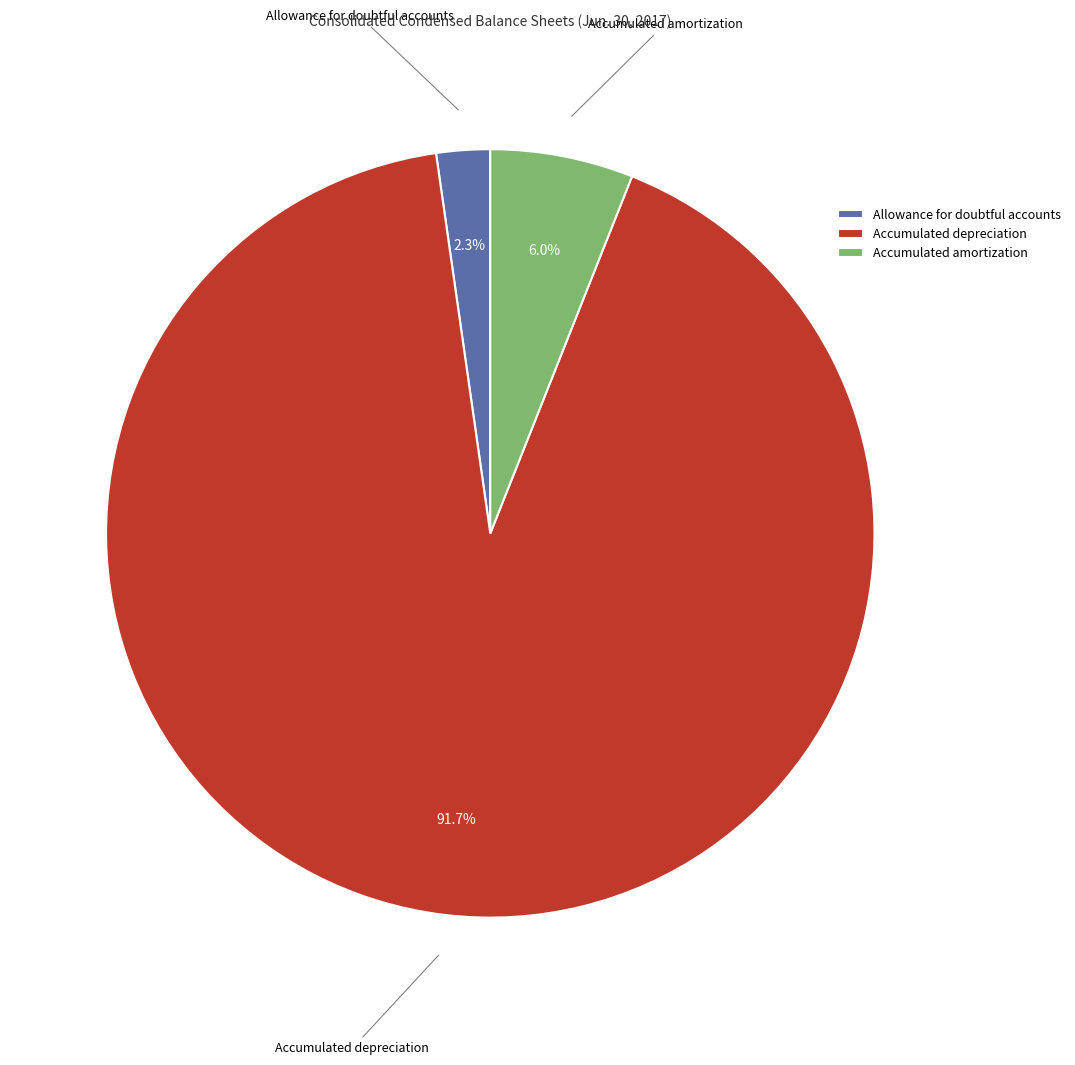

To the nearest percent, what is the combined percentage of Allowance for doubtful accounts and Accumulated amortization?

8%